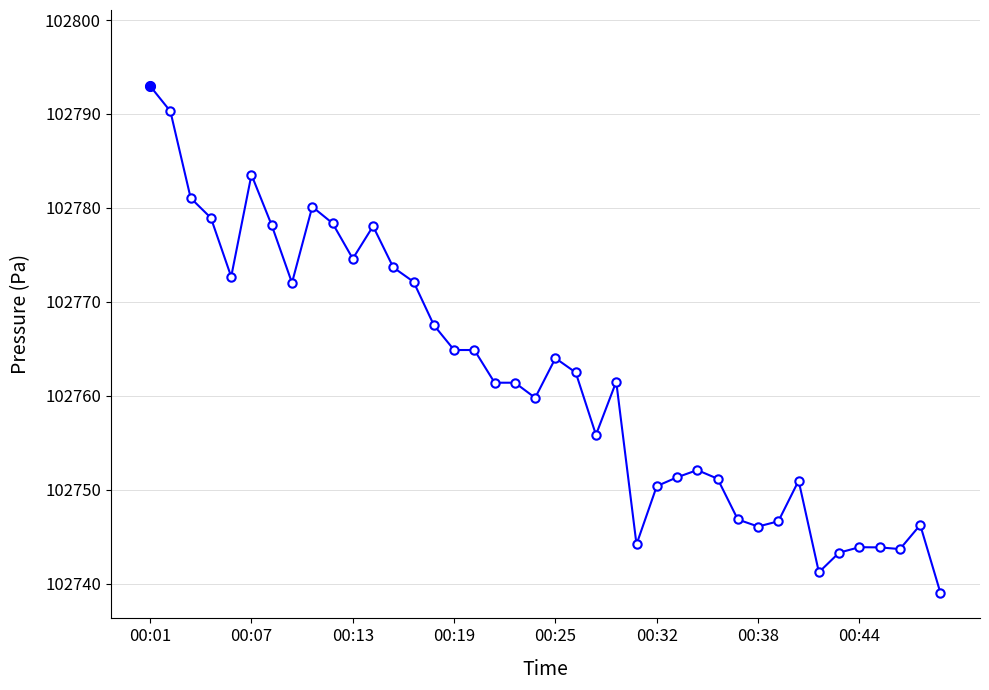

What is the value of the 14th point from the left?

102772.1